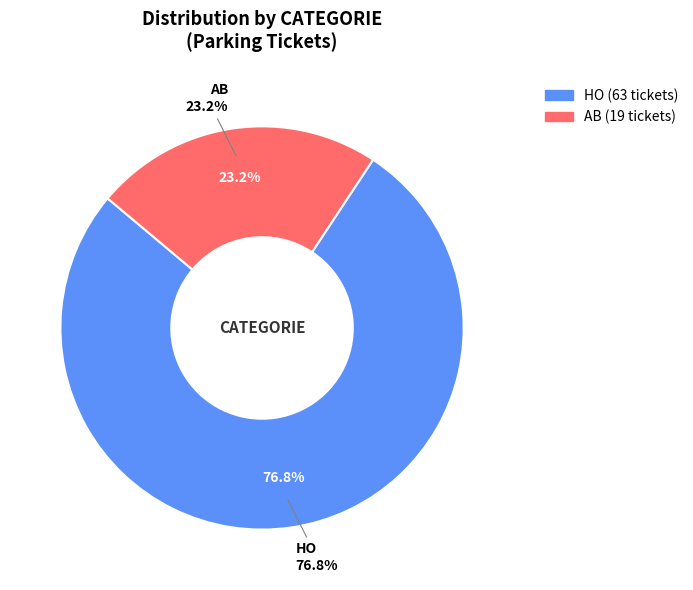

Which slice is the largest?

HO